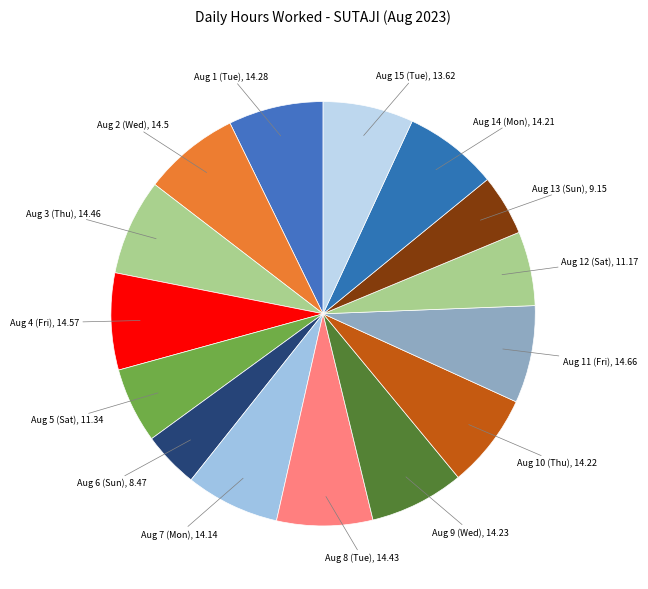

Approximately how many times larger is the value at Aug 11 (Fri), 14.66 compared to Aug 13 (Sun), 9.15?

1.6